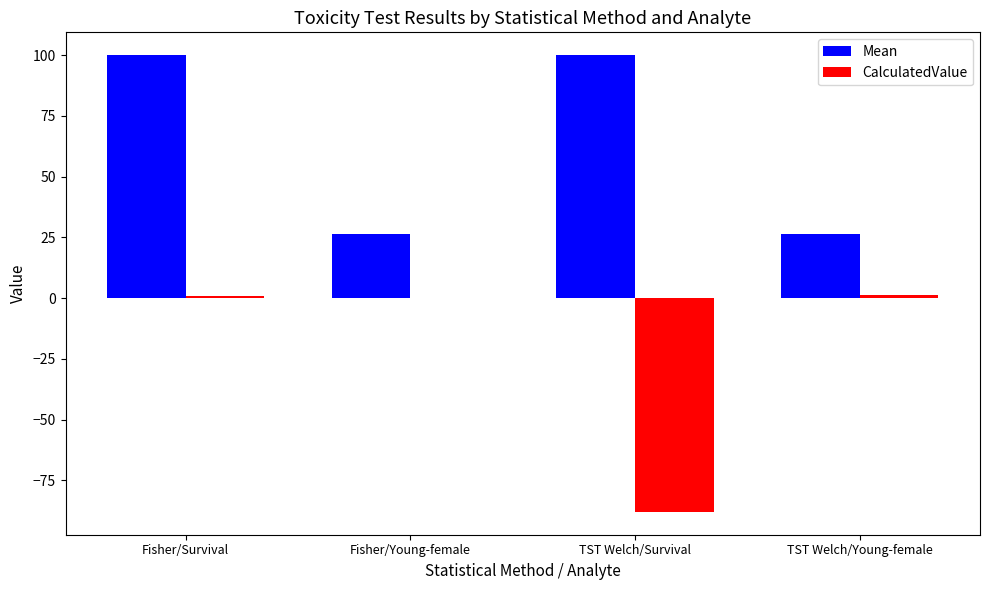

What is the approximate value of Mean at Fisher/Young-female?

26.4